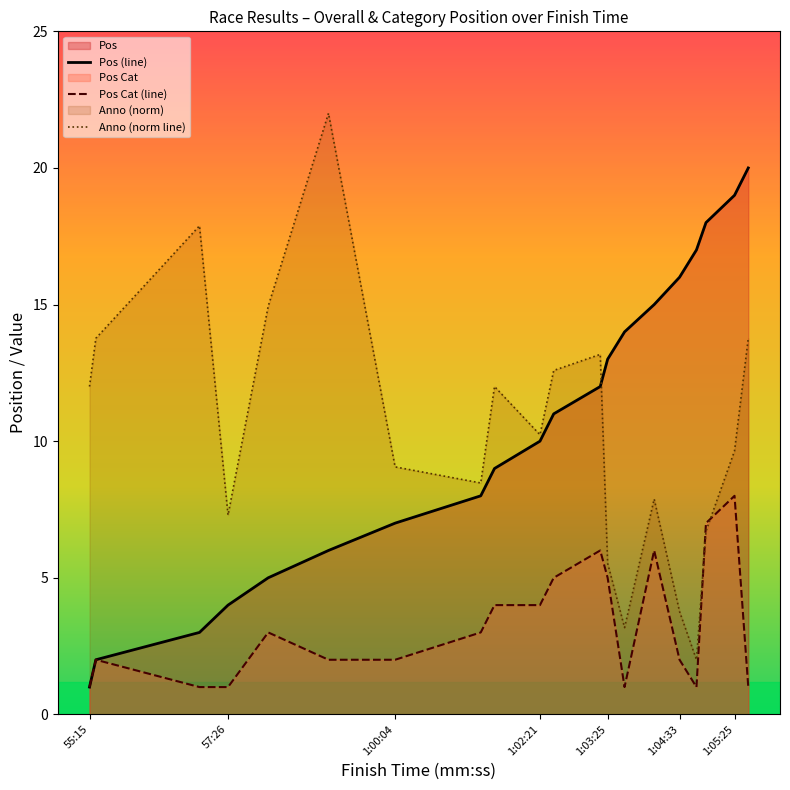

Does the chart display data point markers on the line(s)?

No